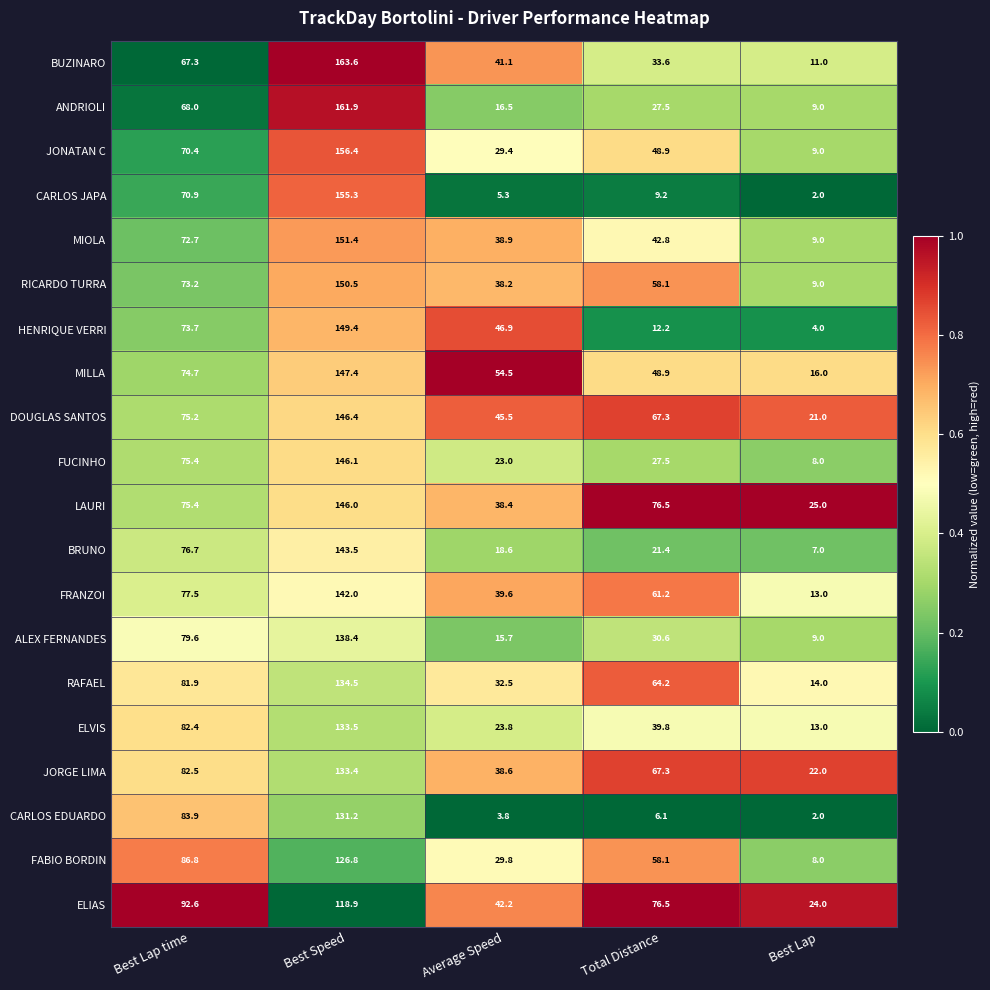

What is the difference between the highest and lowest values at Total Distance?

70.4